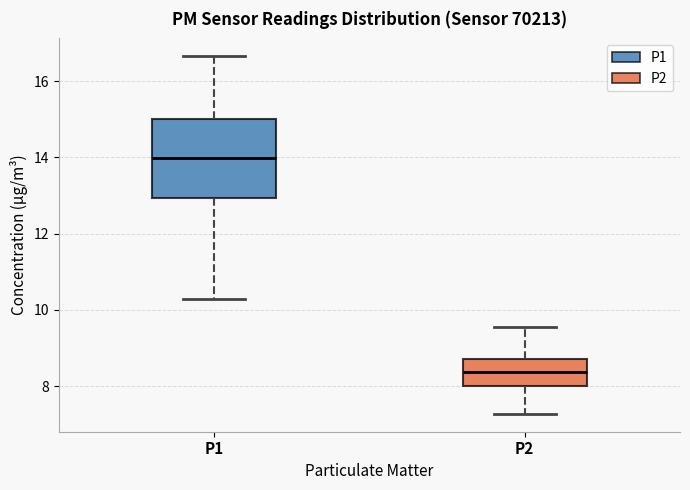

Which box has the highest median line?

P1